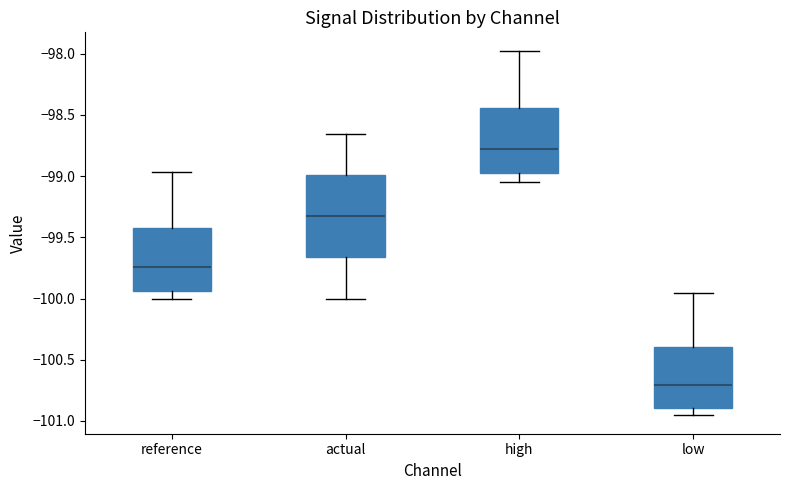

Reading left to right, transcribe this box plot: for each box, give where its median line is, the range the box spans, and where its two whiskers end, as read against the y-axis. The values are not printed on the chart, so give them approximately, as read against the axis.

reference: median -99.75, box -99.95 to -99.40, whiskers -100.00 to -98.95
actual: median -99.35, box -99.65 to -99.00, whiskers -100.00 to -98.65
high: median -98.80, box -99.00 to -98.45, whiskers -99.05 to -97.95
low: median -100.70, box -100.90 to -100.40, whiskers -100.95 to -99.95